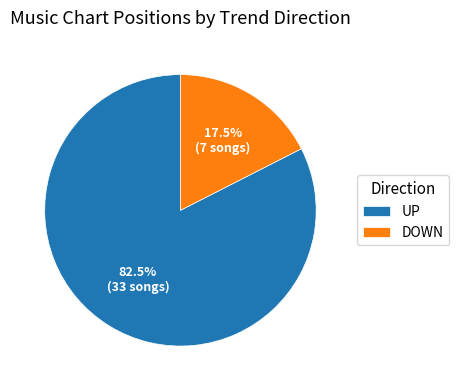

Is the sum of DOWN and UP greater than half?

Yes